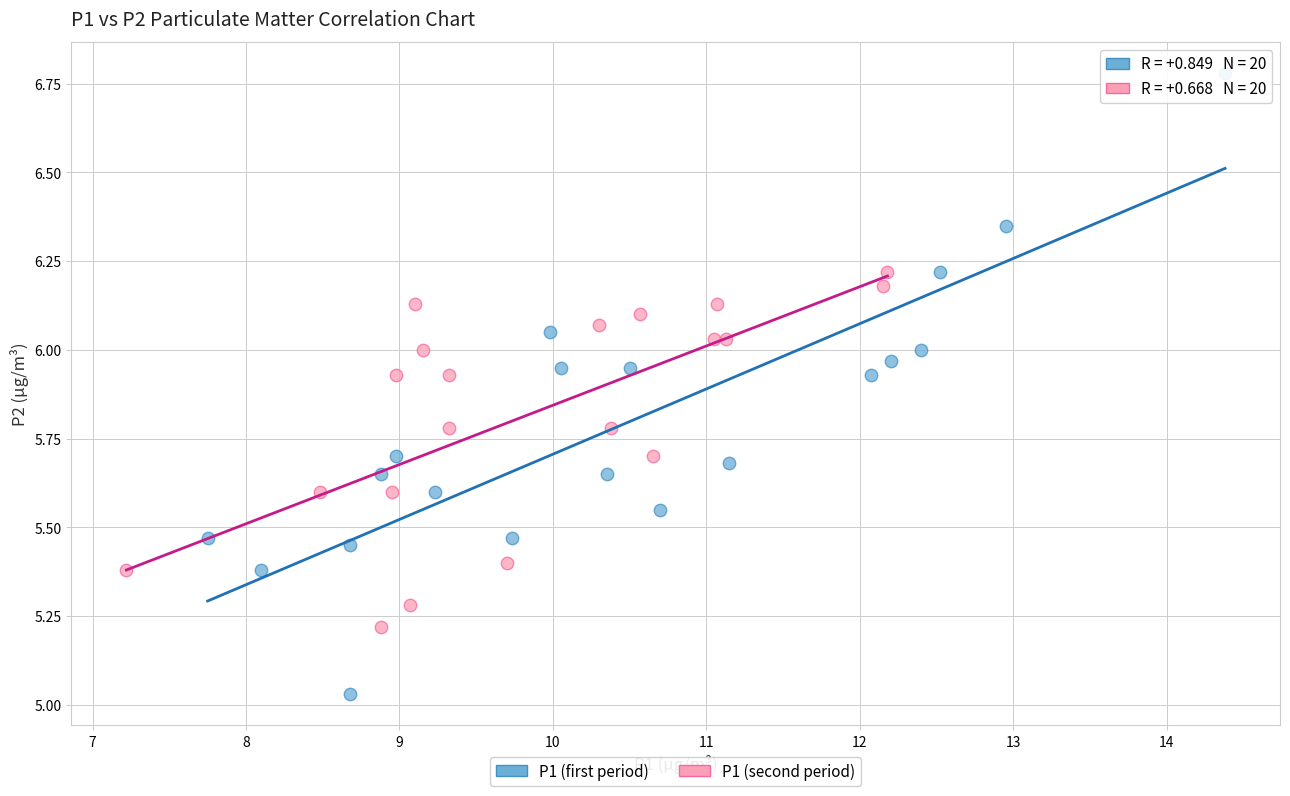

Which series has the widest spread of Y values?

P1 (first period)